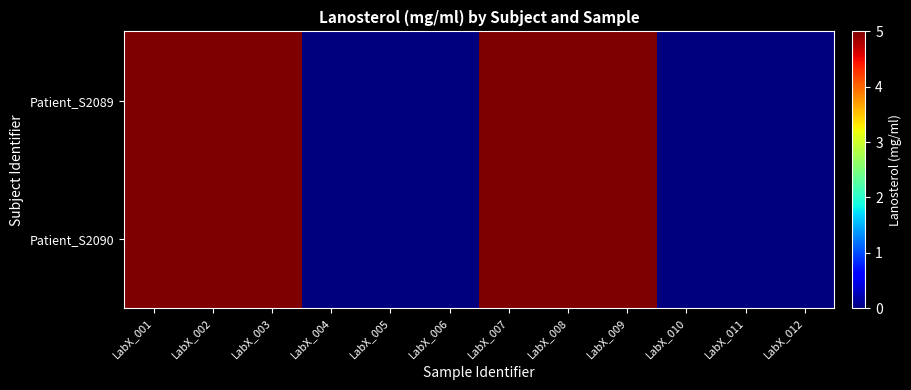

Rank the series by their maximum value, from lowest to highest.

Patient_S2089, Patient_S2090